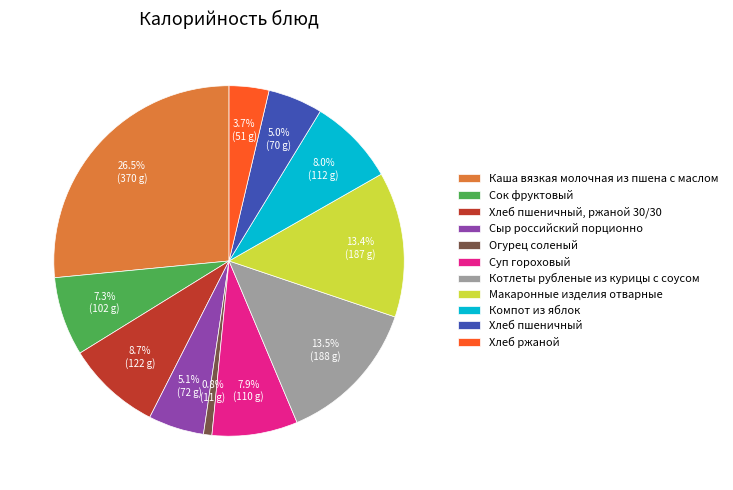

What is the total percentage of Хлеб пшеничный and Сок фруктовый?

12.3%